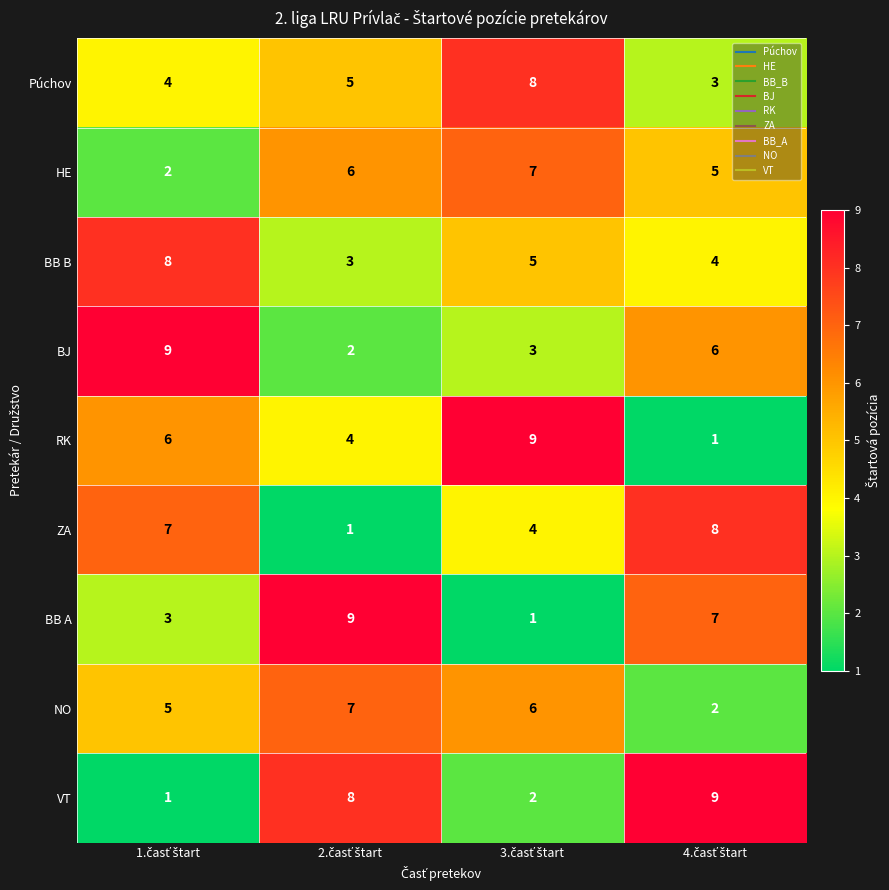

How many data points does each series have?

4